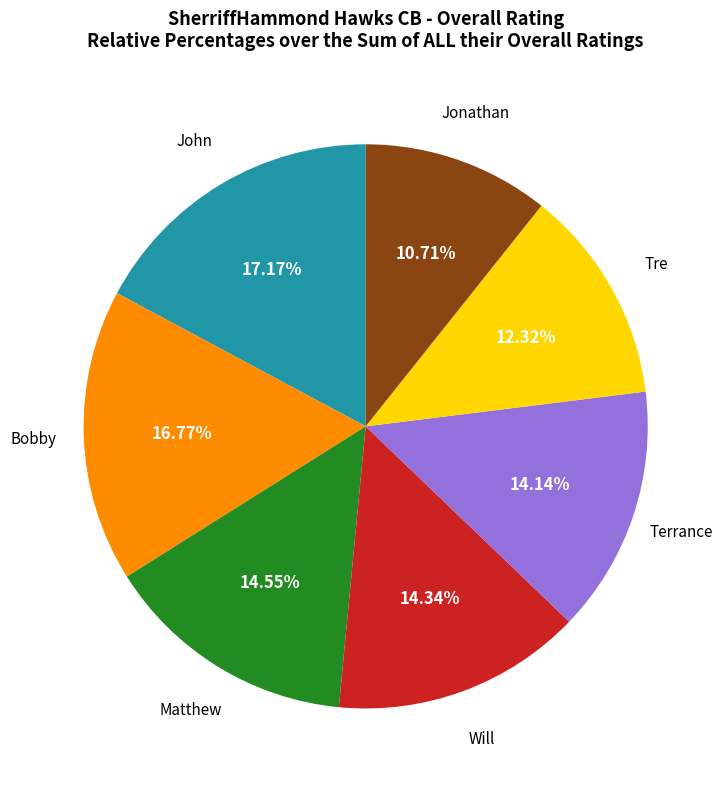

How many slices are in this pie chart?

7